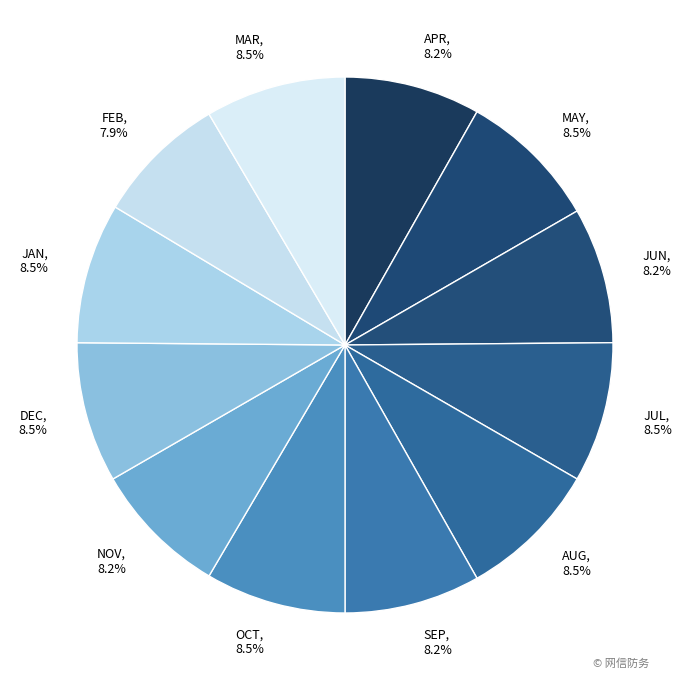

Count the number of slices in the pie.

12